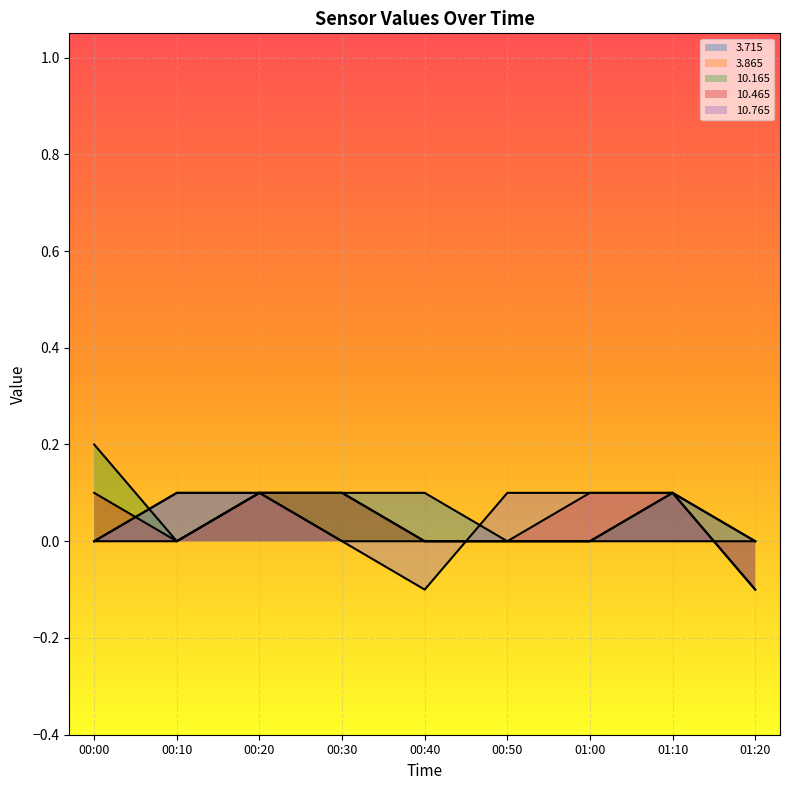

Between which two adjacent categories do  10.765 and  10.165 first intersect?

00:00 and 00:10